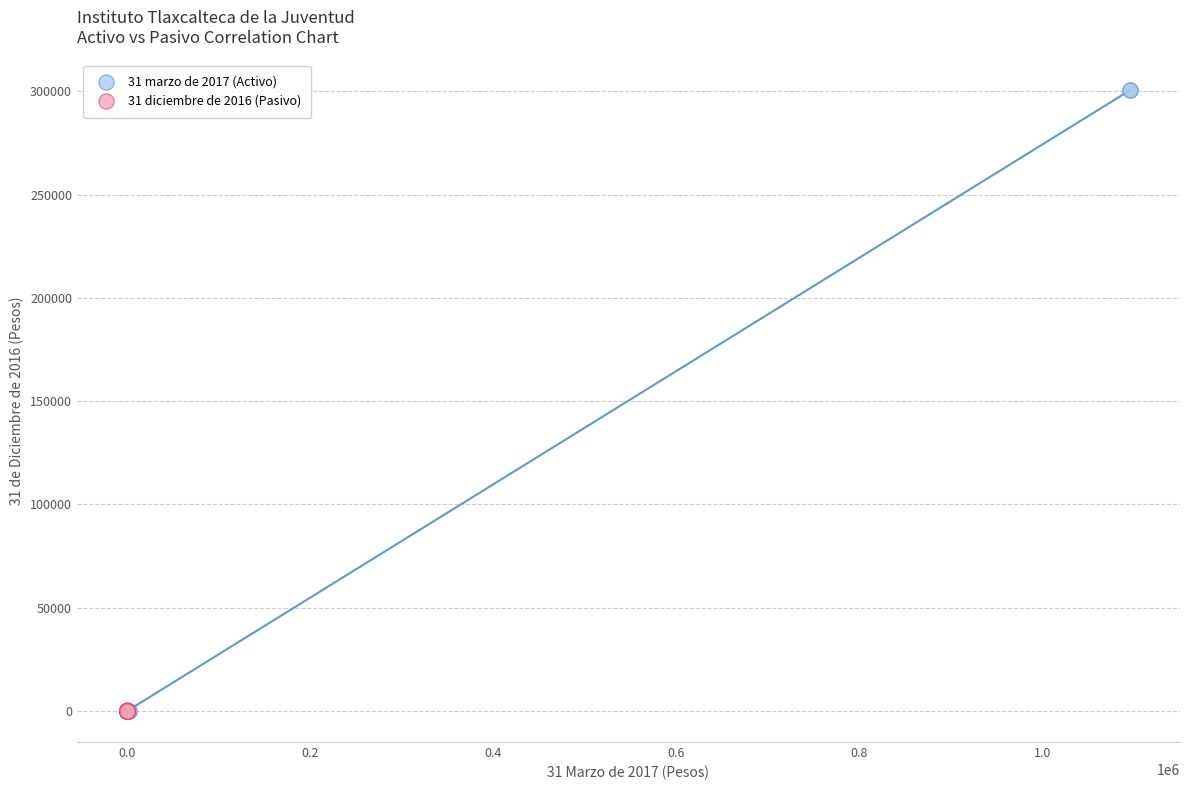

Which series contains the highest Y value?

31 marzo de 2017 (Activo)